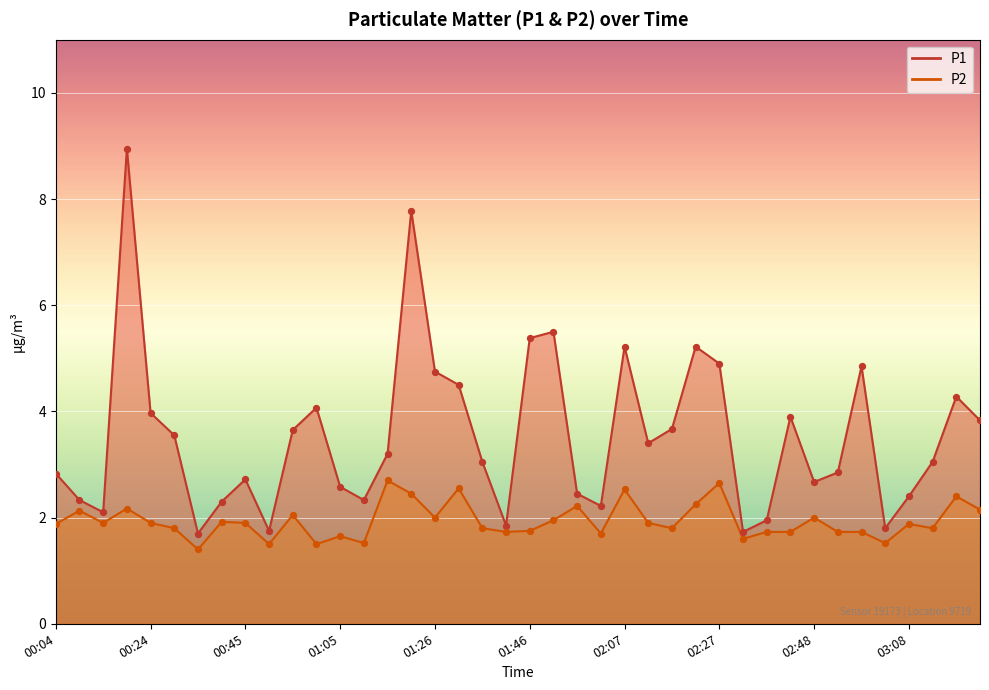

Which series contains the highest Y value?

P1